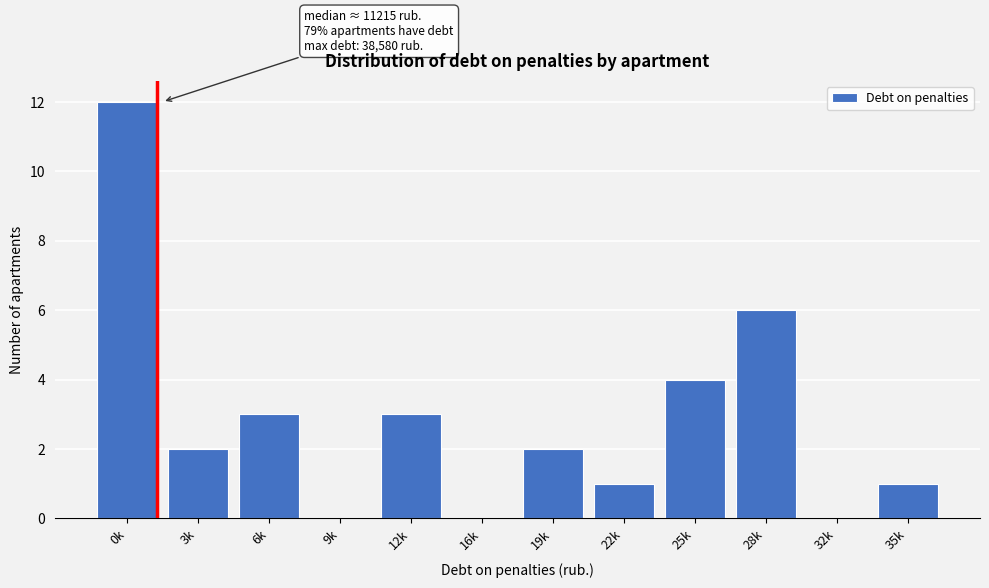

Reading left to right, extract all data points from this chart.

0k=12	3k=2	6k=3	9k=0	12k=3	16k=0	19k=2	22k=1	25k=4	28k=6	32k=0	35k=1